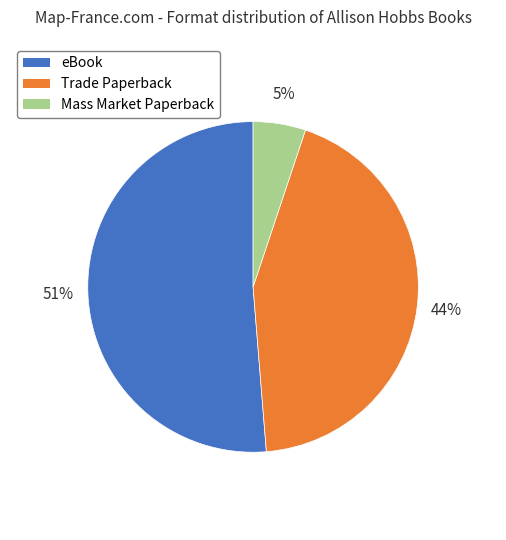

To the nearest percent, what is the average slice percentage?

33%